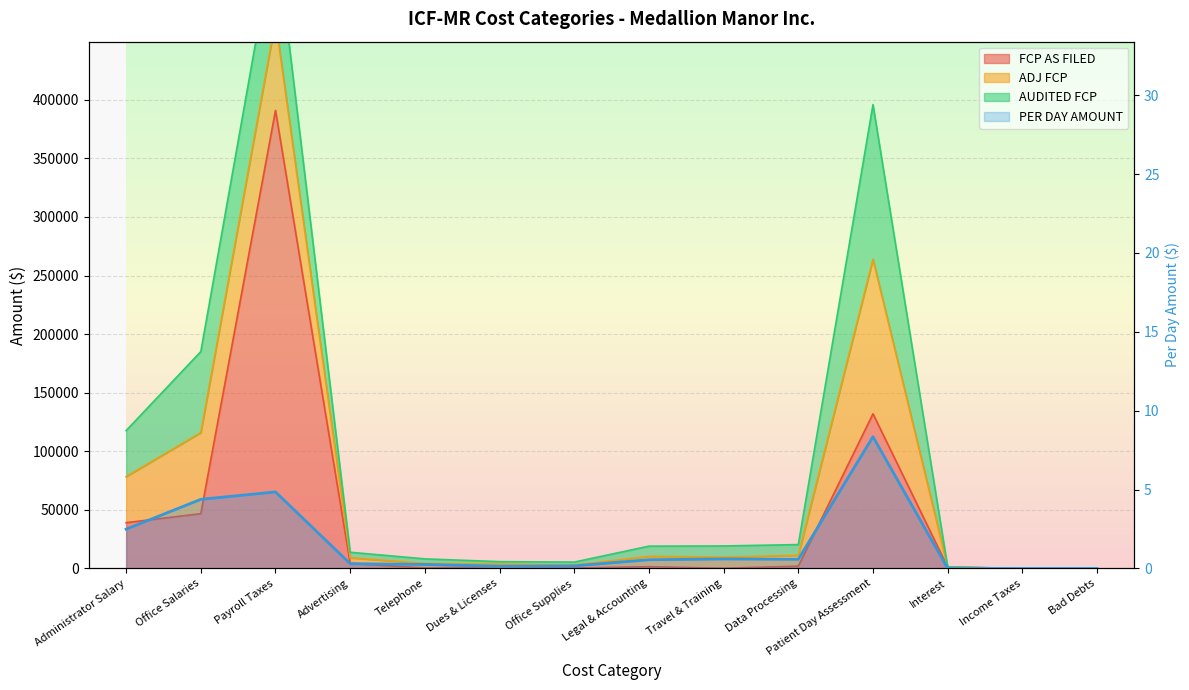

Is it true that ADJ FCP equals 6.3 at Office Salaries?

False